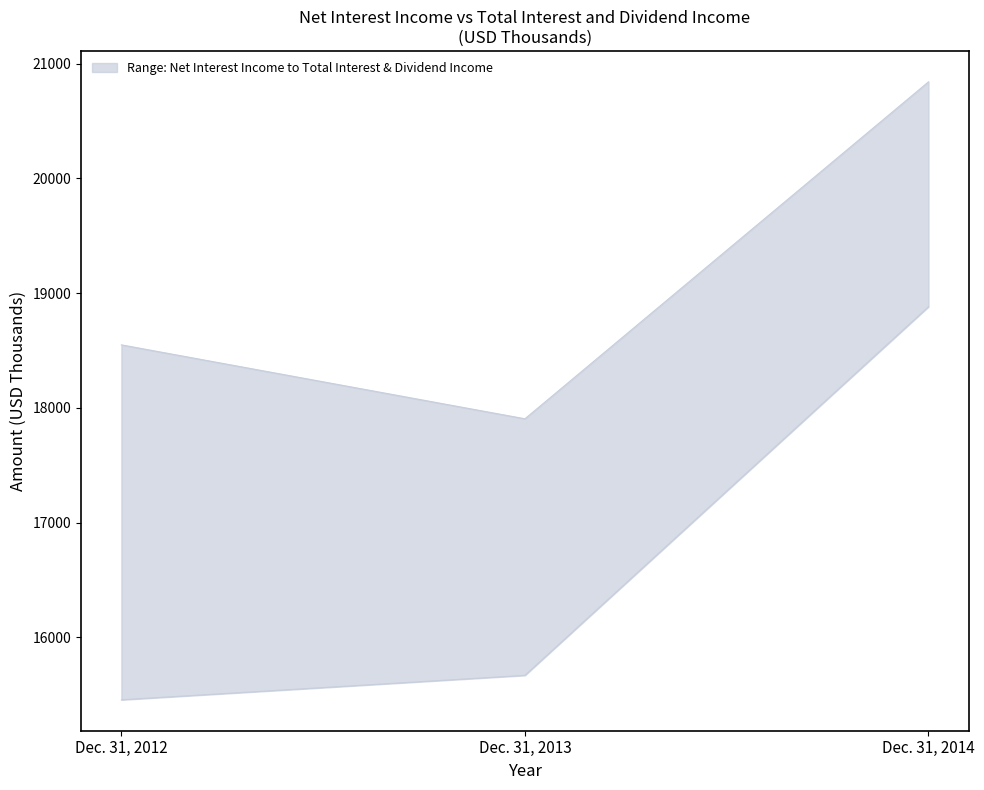

What is the value of the lower point at the 3rd from the left?

18881